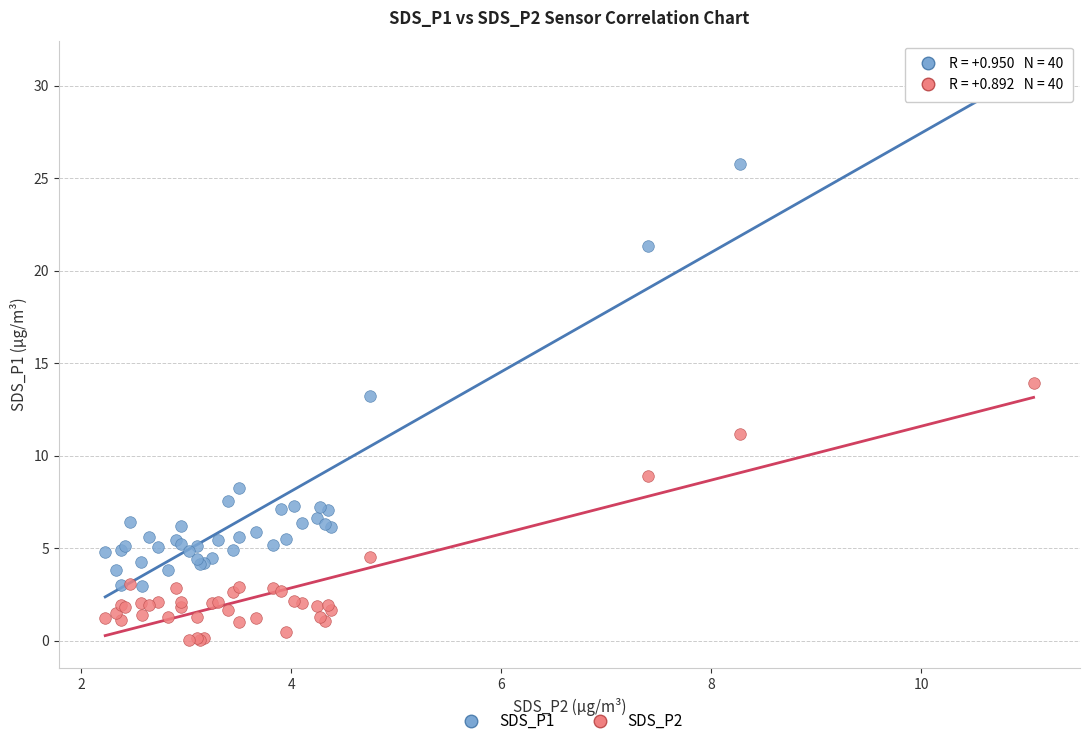

Which series reaches the minimum Y coordinate?

SDS_P2